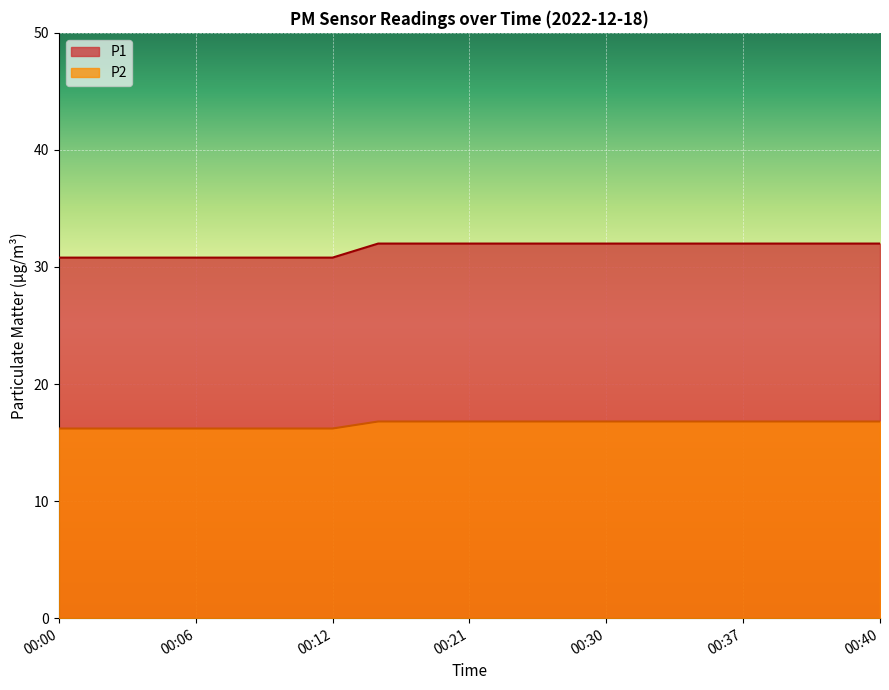

At how many categories does at least one series exceed 22?

19